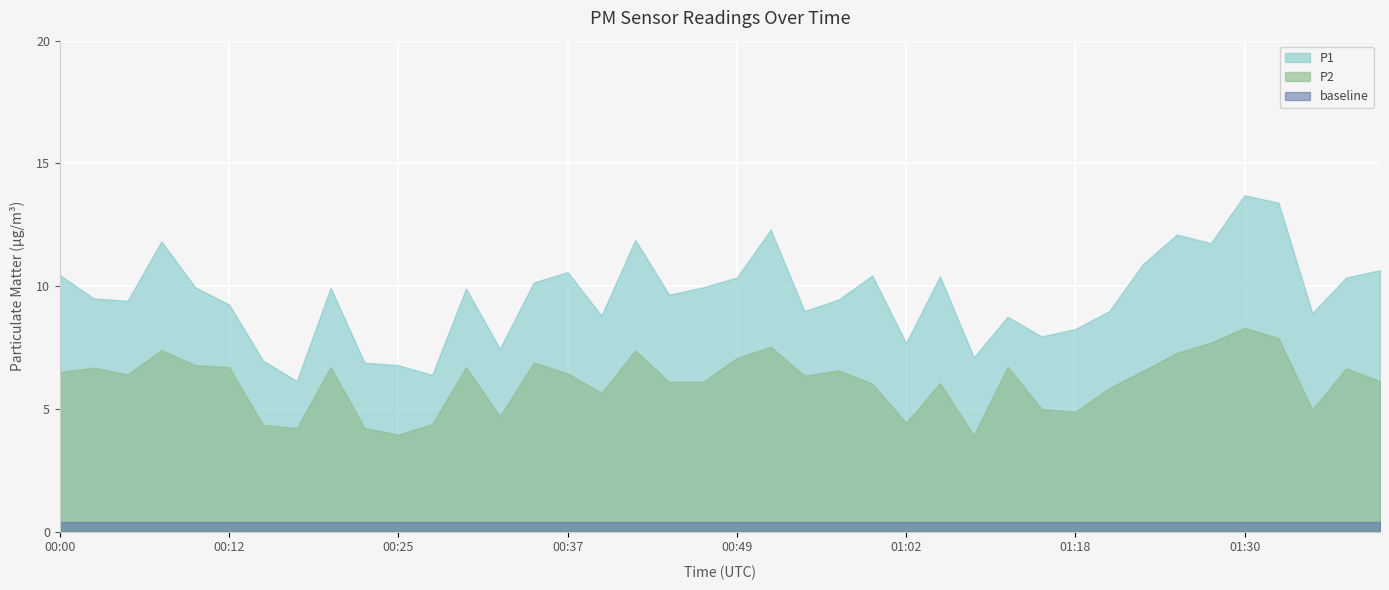

Between 00:59 and 00:32, which is larger?

00:59